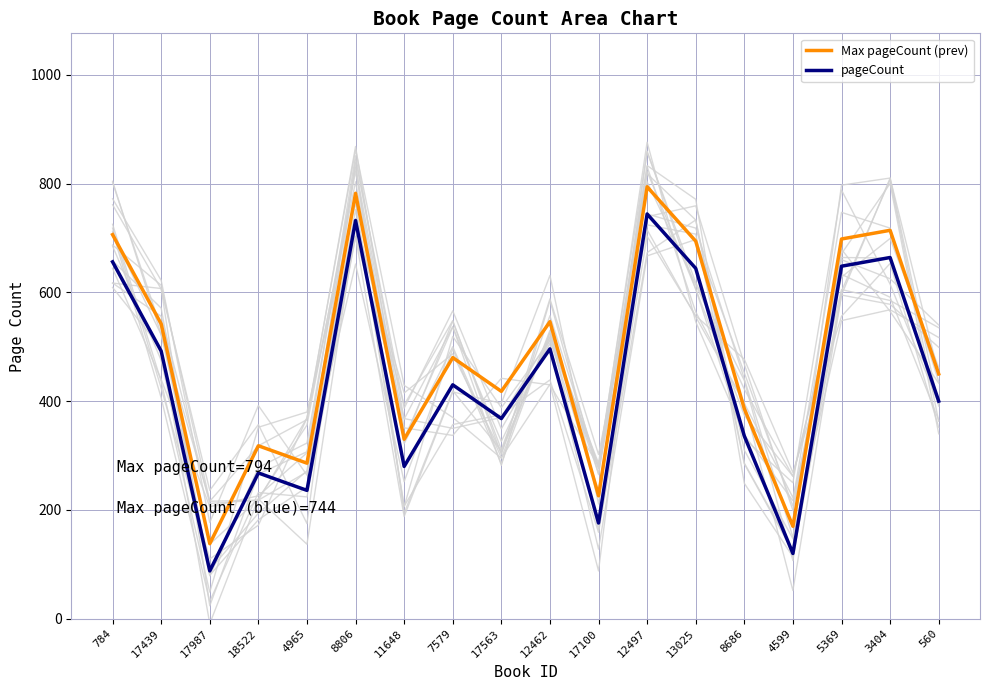

List the series in order of their overall mean, highest first.

Max pageCount (prev), pageCount